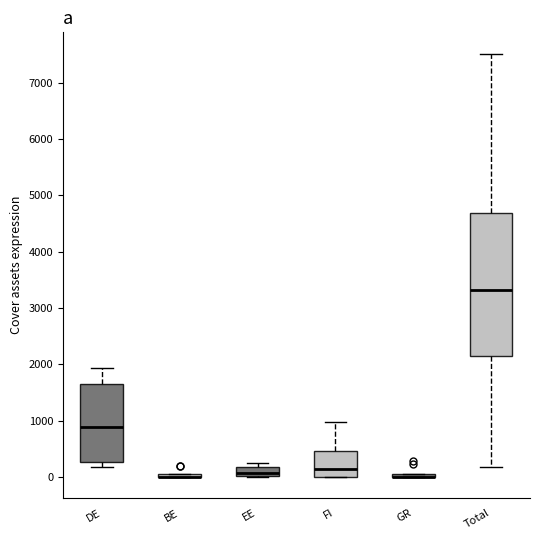

Comparing the boxes themselves (not the whiskers), which one is the tallest?

Total